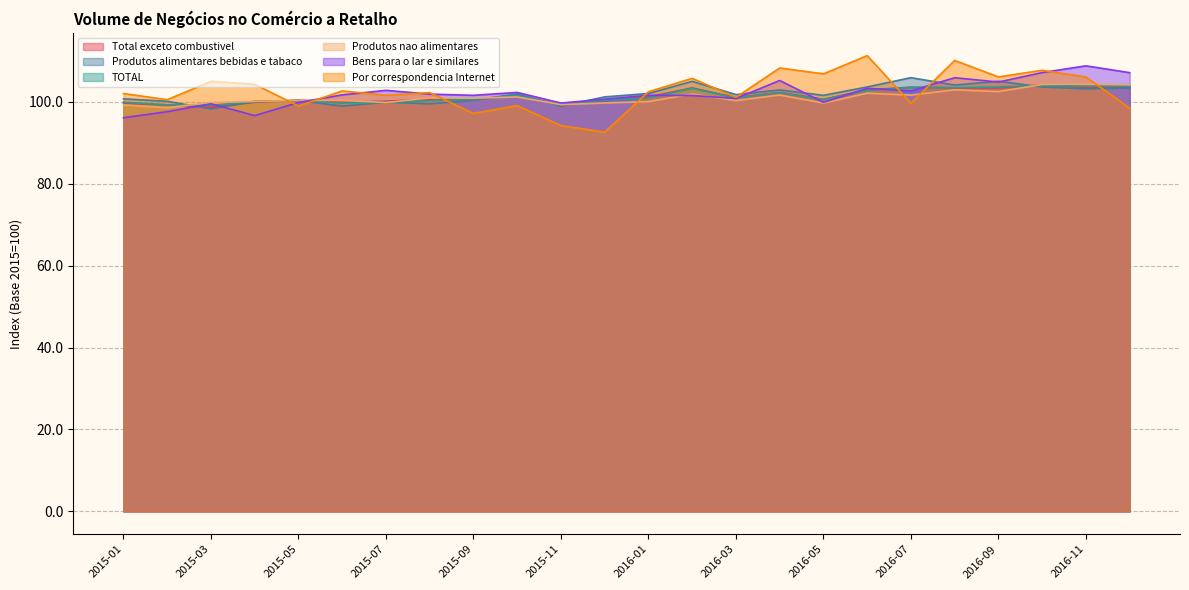

Which label corresponds to the smallest value in the chart?

2015-12